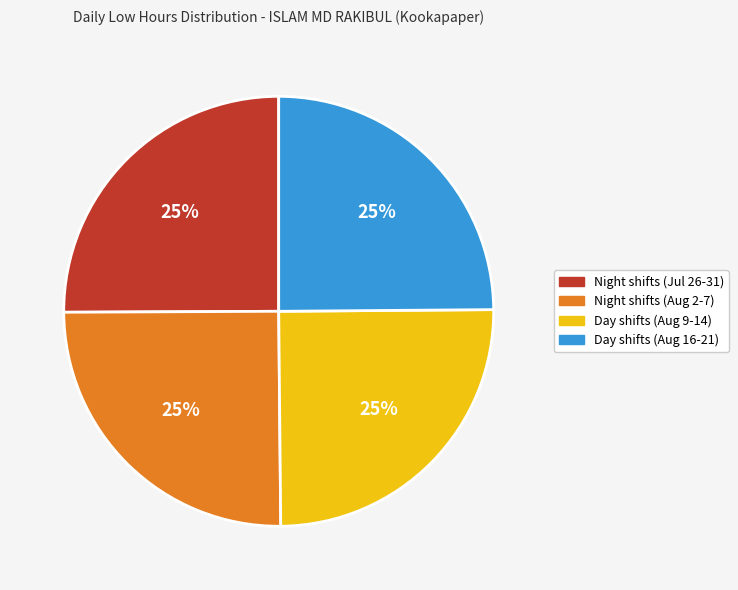

To the nearest percent, what is the average slice percentage?

25%